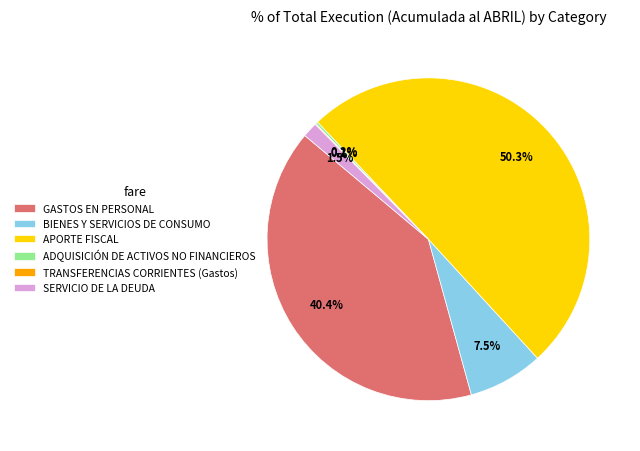

Is it true that APORTE FISCAL is 50% of the pie?

True